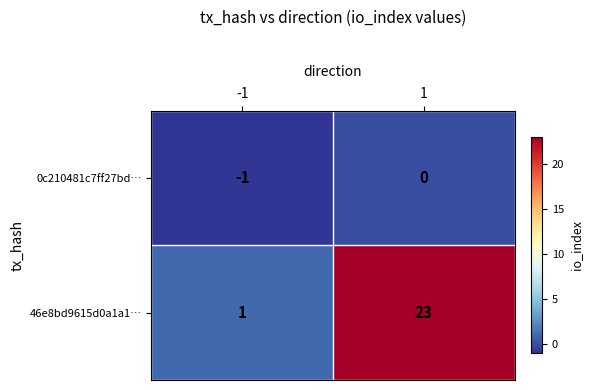

Which series has the largest range (max minus min)?

46e8bd9615d0a1a1…